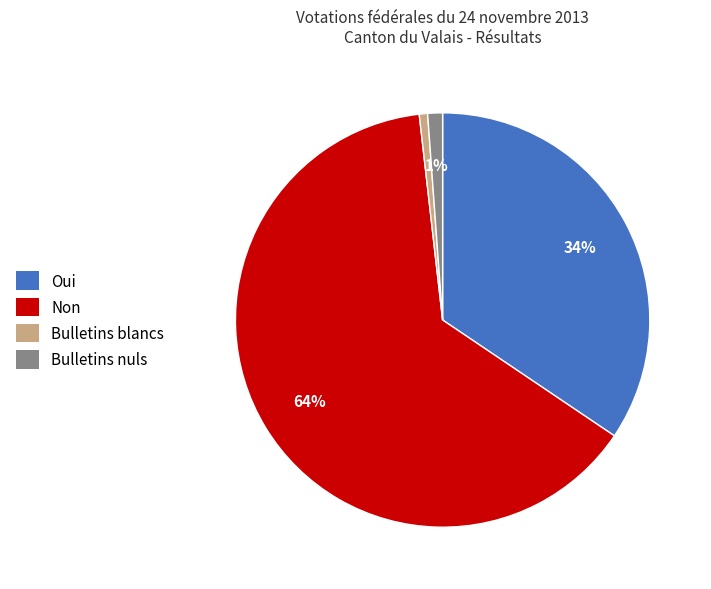

Which slice is the largest?

Non